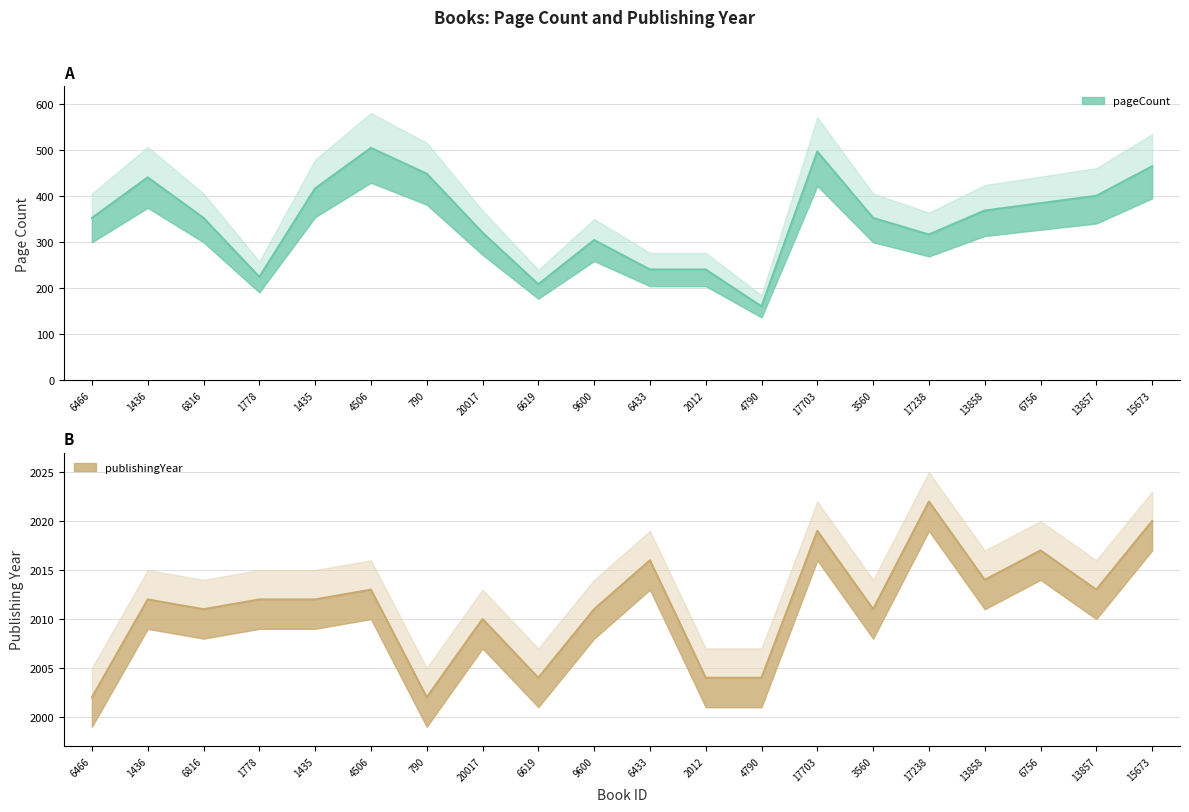

What is the label of the 8th point from the left?

20017